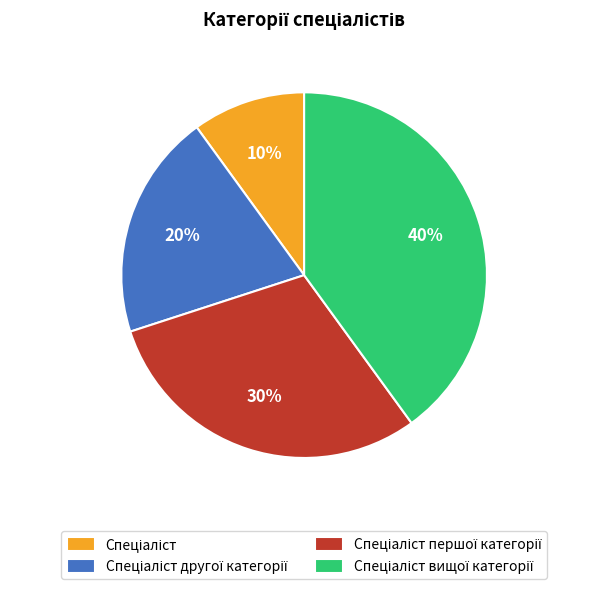

Is there a majority slice in this chart?

No